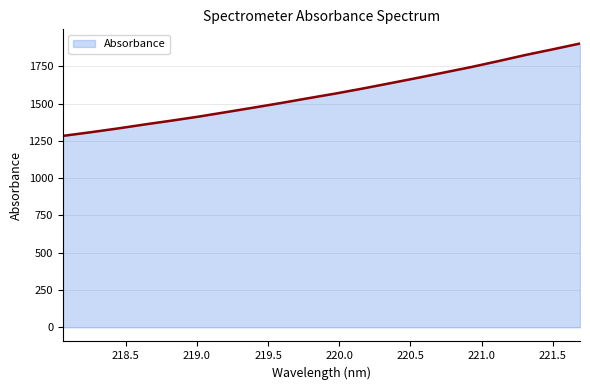

What is the difference between the maximum and minimum values?

619.2